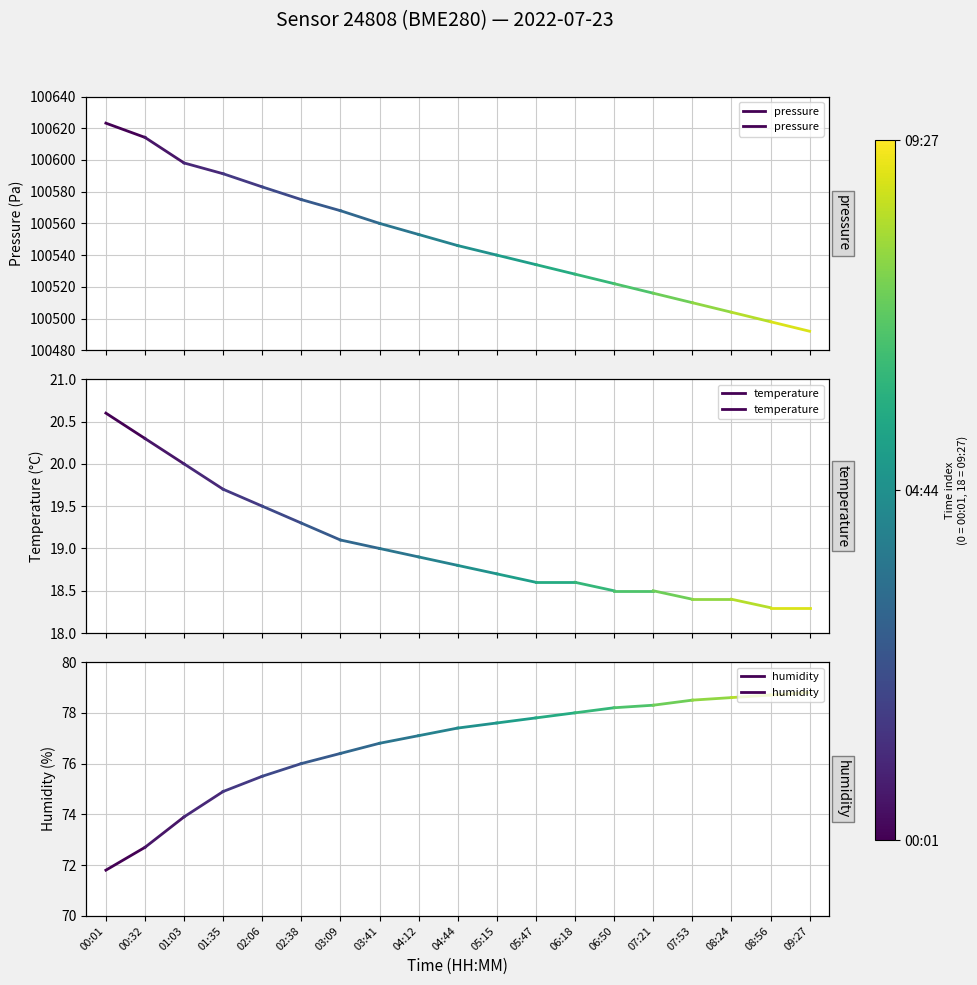

At which label is temperature closest to 20?

00:32